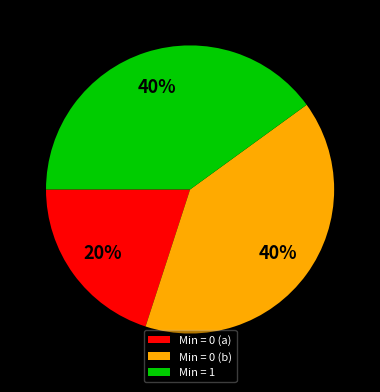

Is there a majority slice in this chart?

No